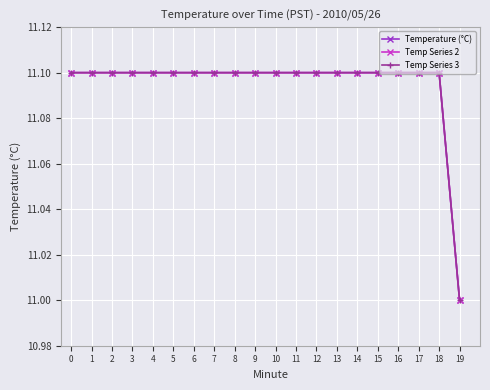

Is this an area chart (filled region under the line)?

No